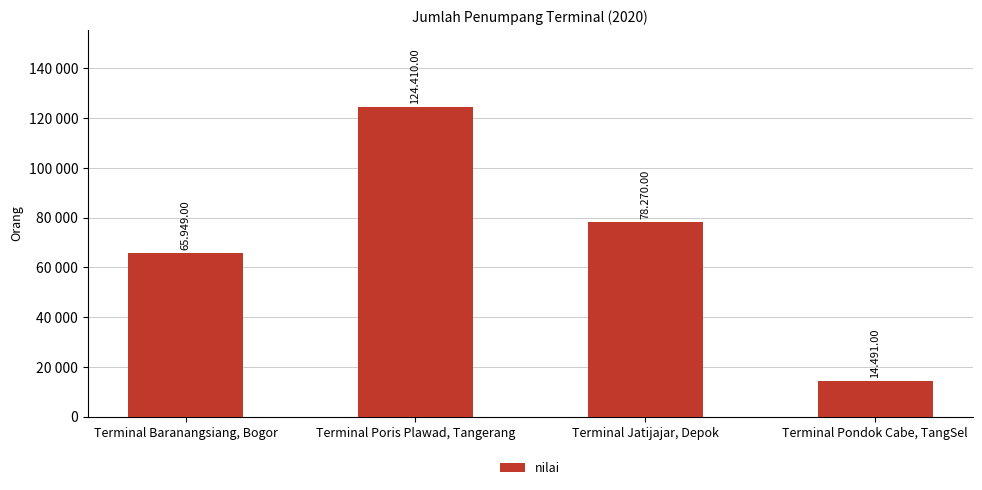

What is the maximum value shown in the chart?

124410